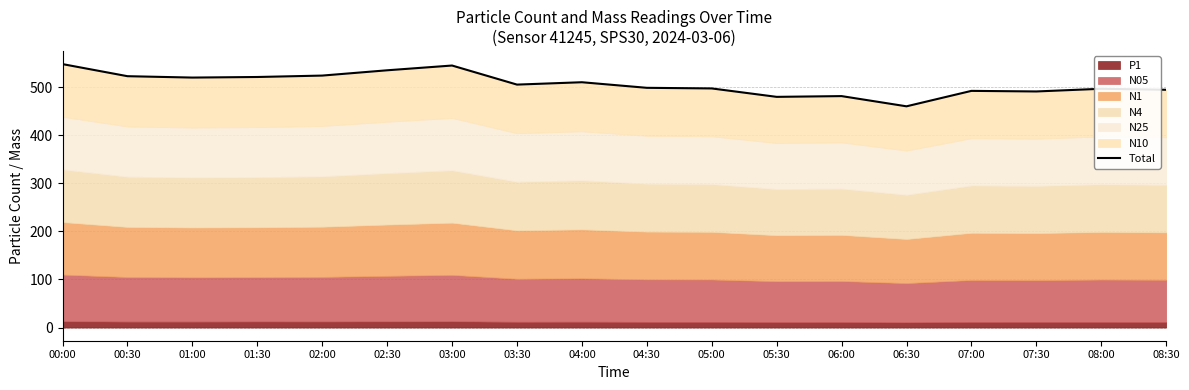

What is the difference between the maximum and minimum values?

87.8